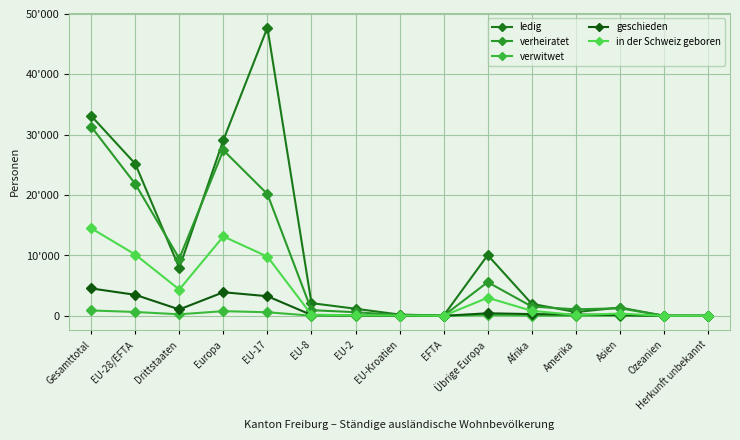

True or false: in der Schweiz geboren has more than 0 points higher than both neighbors.

True